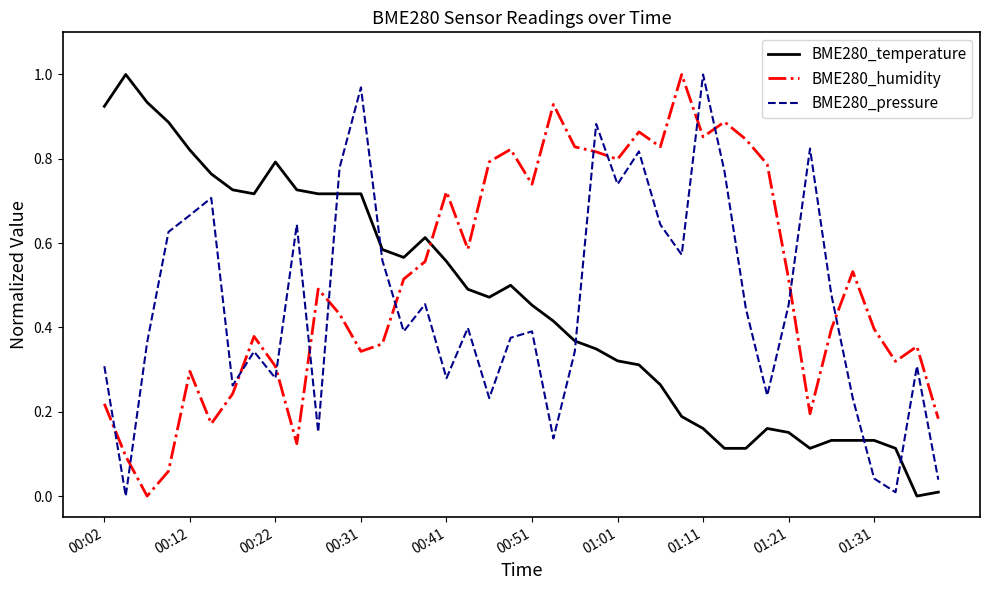

How many interior local valleys does the BME280_pressure series have?

12